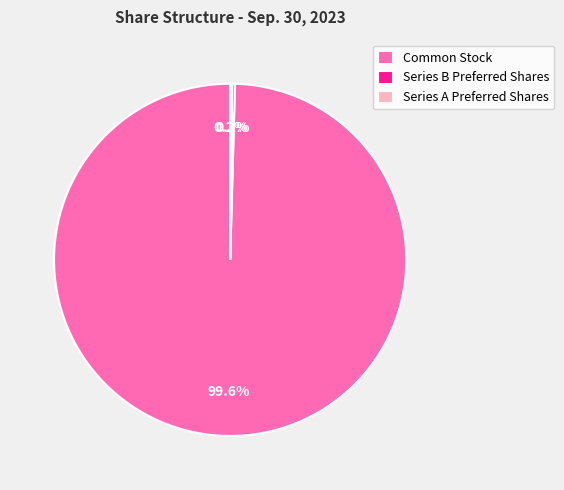

How much of the chart is everything except Common Stock?

0.4%